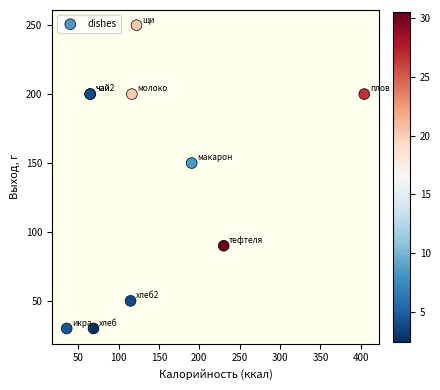

What Y value in the scatter plot is closest to 140?

150